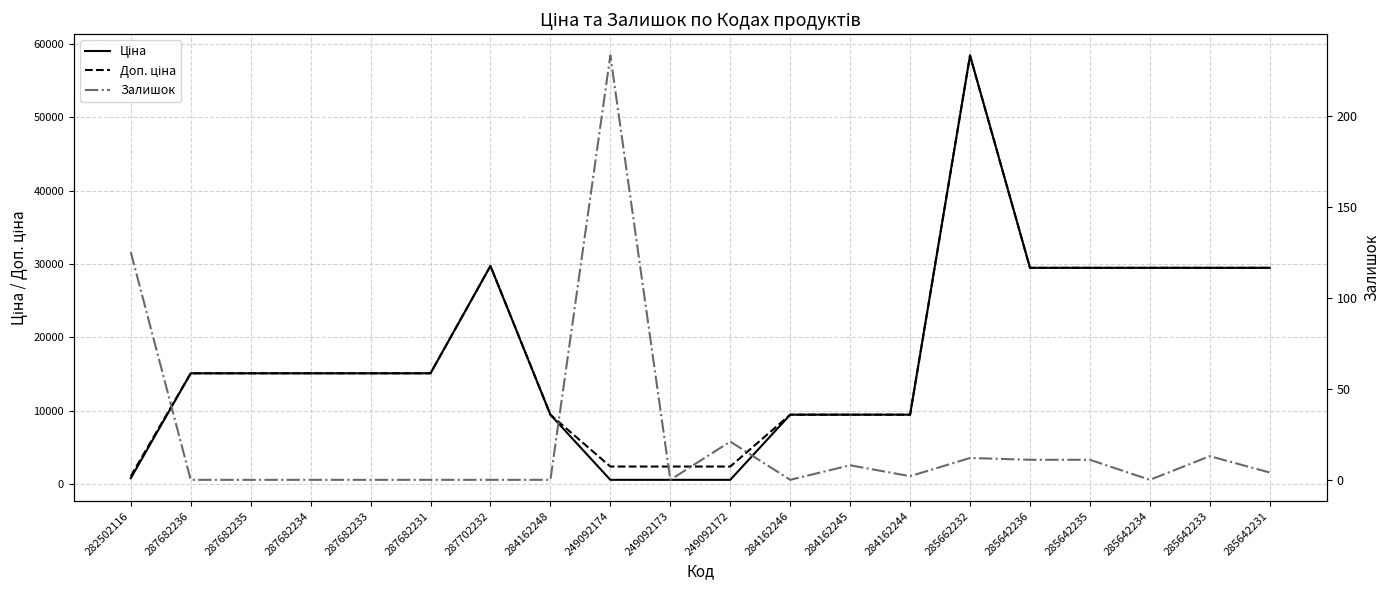

What is the spread (max minus min) of values at 284162246?

9480.1